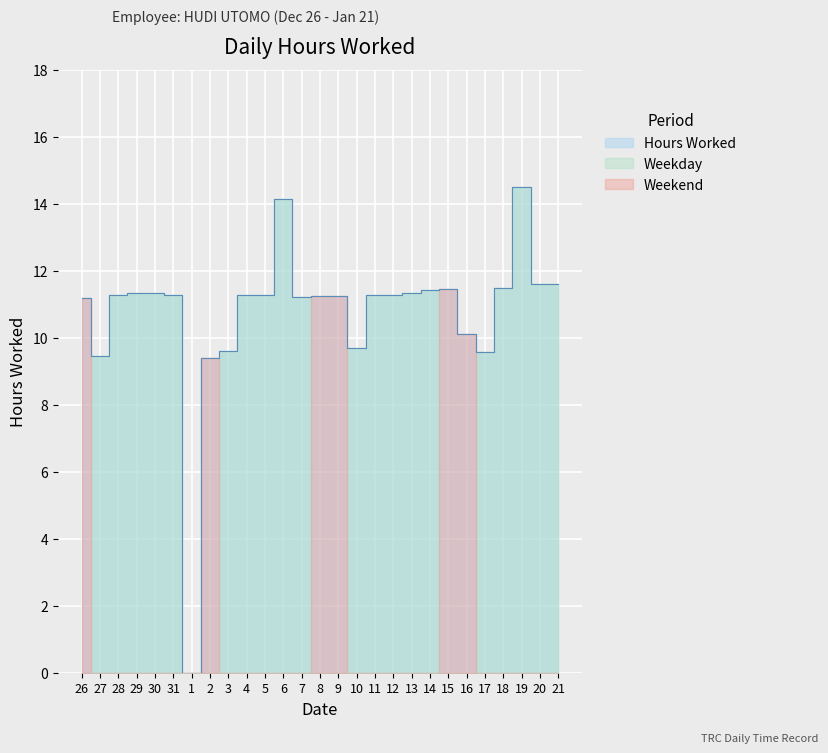

What is the difference between the second highest and minimum values?

14.1